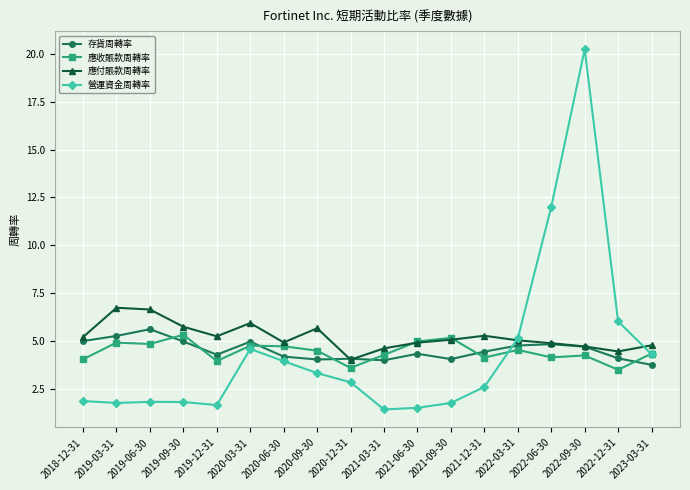

What are all the series names shown in the legend?

存貨周轉率, 應收賬款周轉率, 應付賬款周轉率, 營運資金周轉率